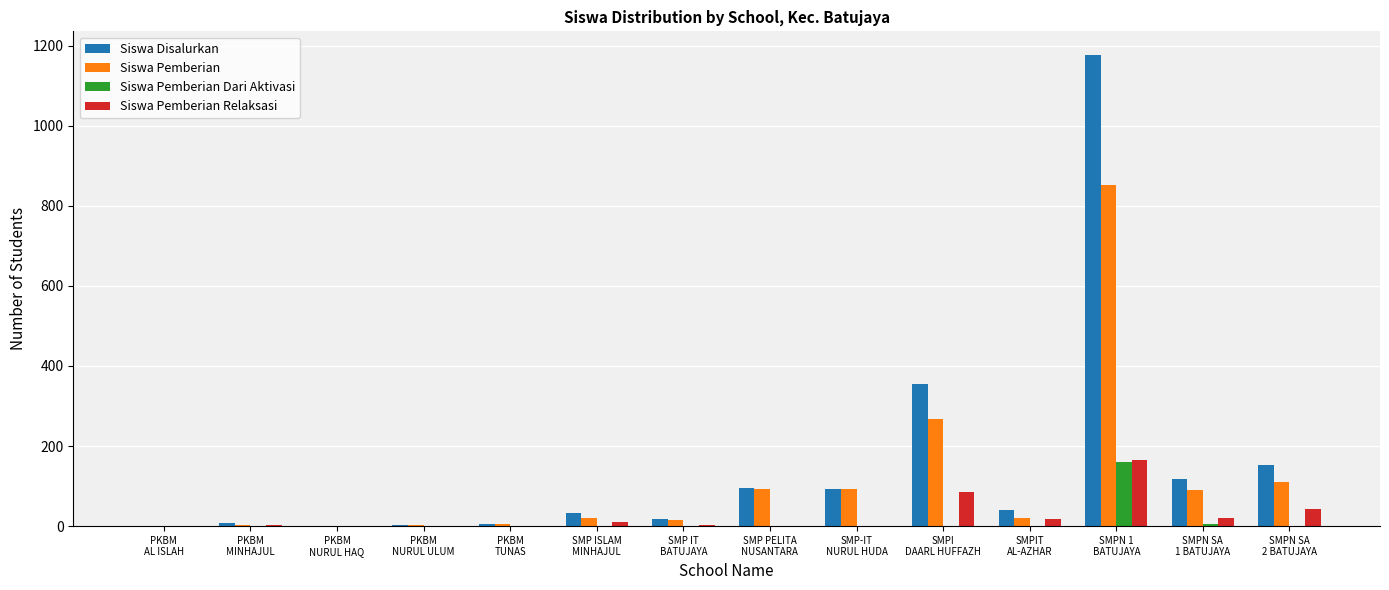

What is the greatest value displayed?

1177